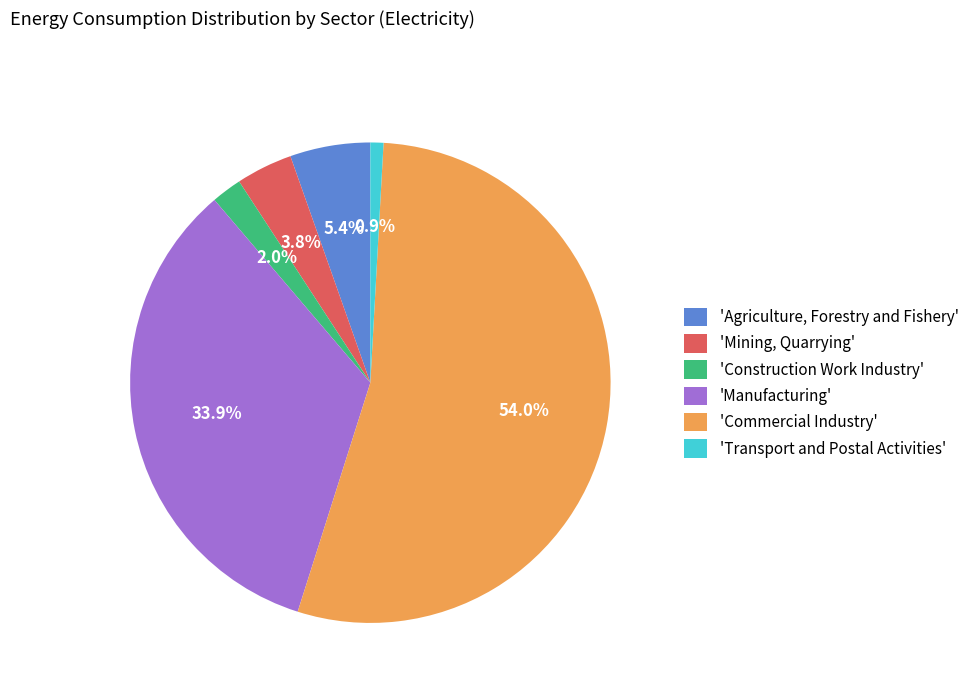

Which slice is the largest?

'Commercial Industry'